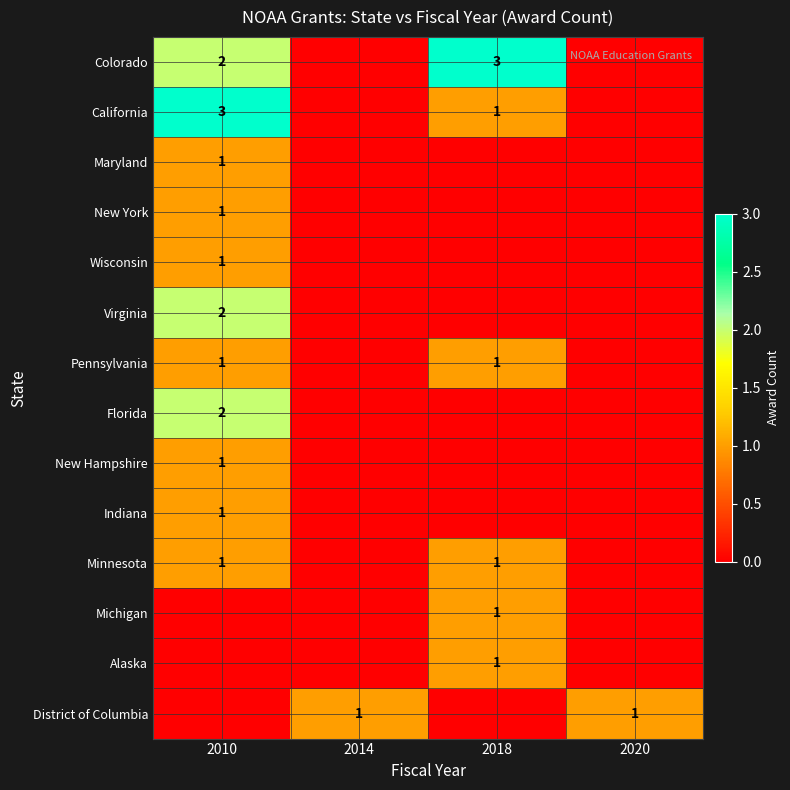

True or false: Colorado has a value of 3 at 2018.

True